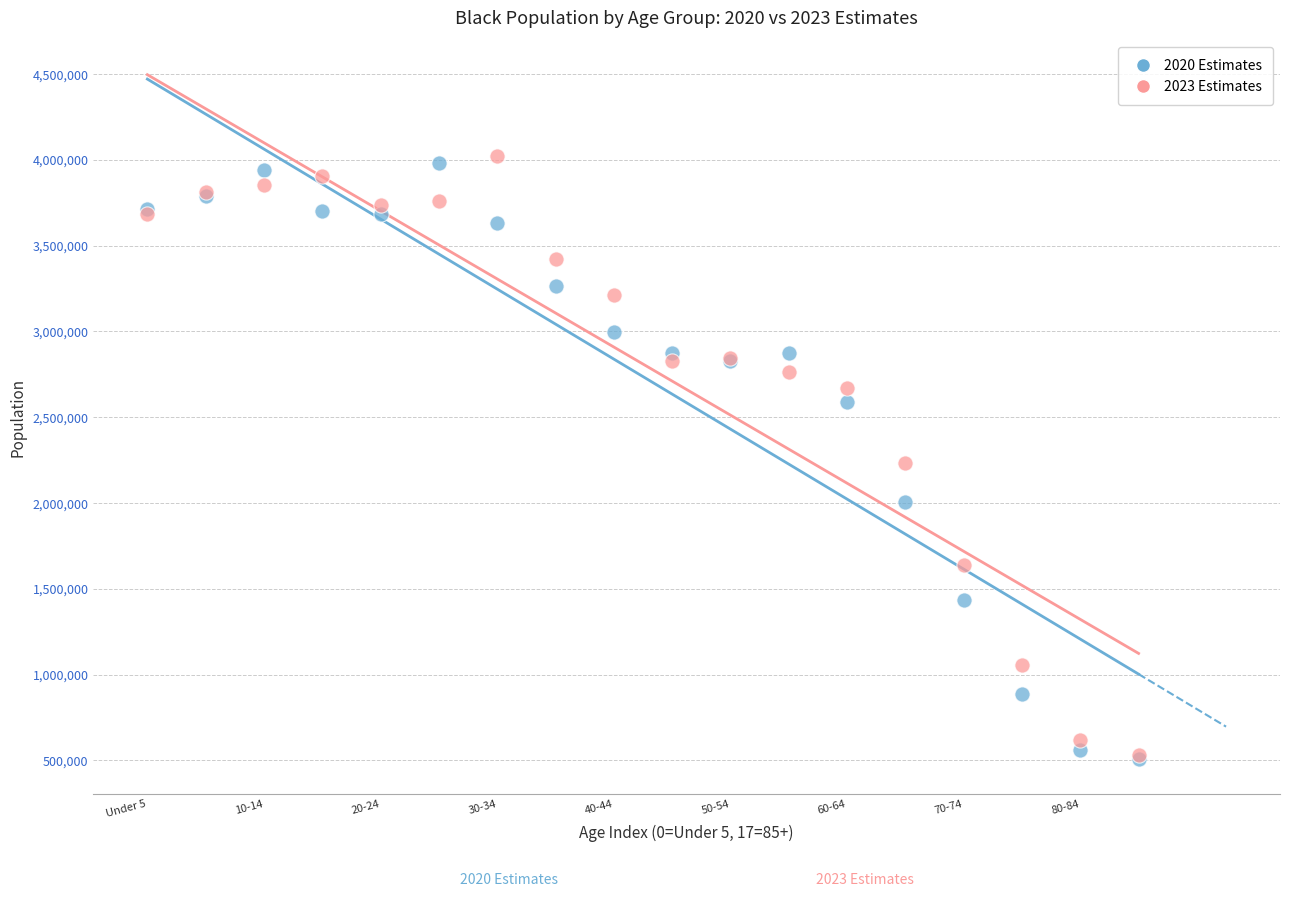

What are all the series names shown in the legend?

2020 Estimates, 2023 Estimates